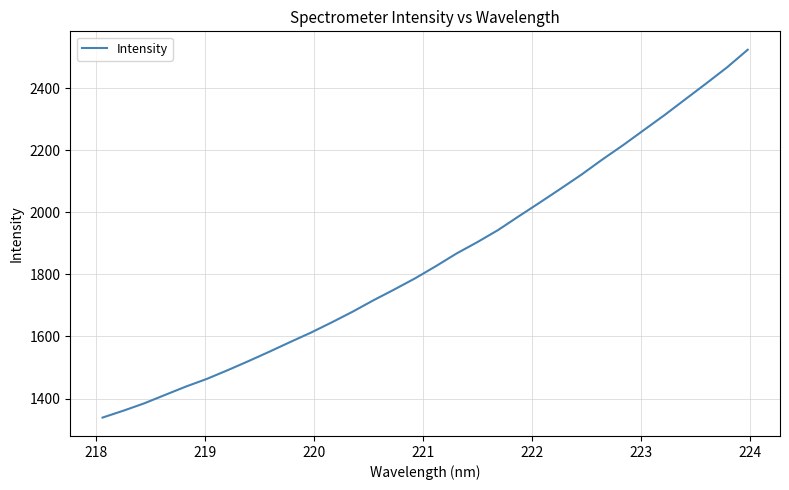

What is the maximum value shown in the chart?

2524.5